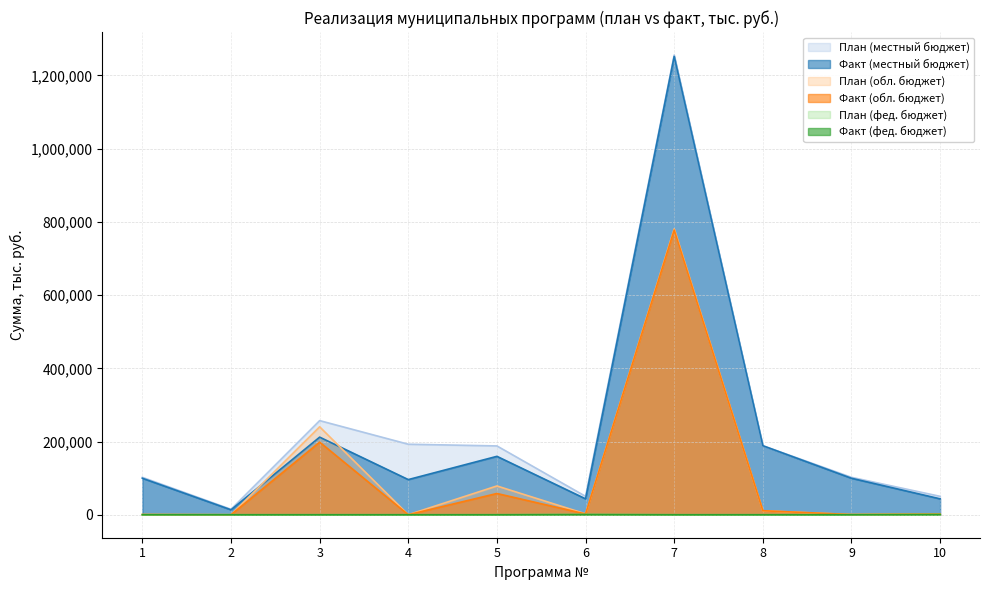

Reading left to right, transcribe all the data shown in this chart.

План (местный бюджет): 102181.6	14871.7	257076.9	192579.0	187928.9	50250.9	1255666.5	188578.3	102181.6	50250.9
Факт (местный бюджет): 99645.5	13445.6	211941.9	96006.2	159515.8	43452.7	1251854.6	188545.5	99645.5	43452.7
План (обл. бюджет): 476.6	0.0	240190.0	0.0	78618.2	2374.6	780805.4	10950.0	476.6	2374.6
Факт (обл. бюджет): 475.8	0.0	198359.5	0.0	58040.1	2015.6	777617.4	10950.0	475.8	2015.6
План (фед. бюджет): 10.0	0.0	0.0	0.0	0.0	602.8	0.0	0.0	10.0	602.8
Факт (фед. бюджет): 10.0	0.0	0.0	0.0	0.0	602.8	0.0	0.0	10.0	602.8